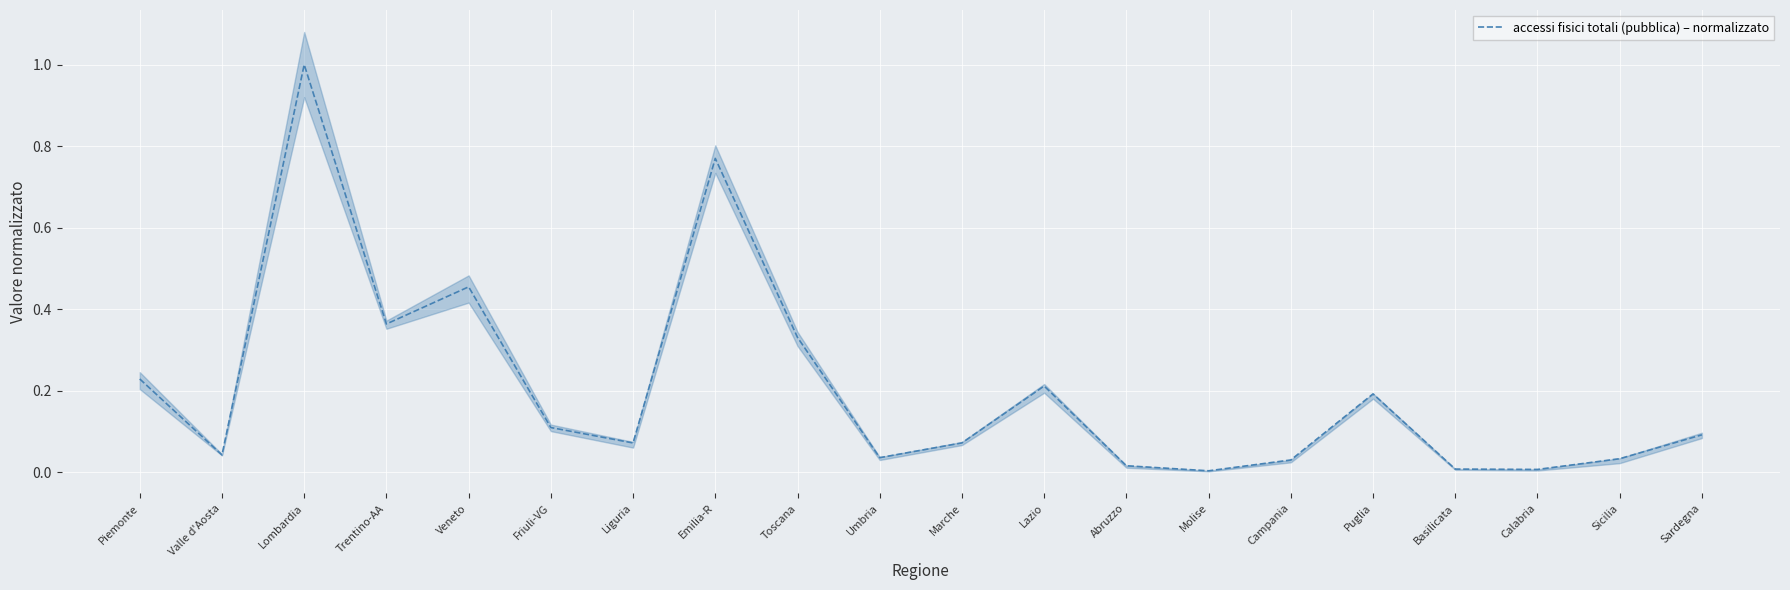

The value at Abruzzo is 0.0. True or false?

False